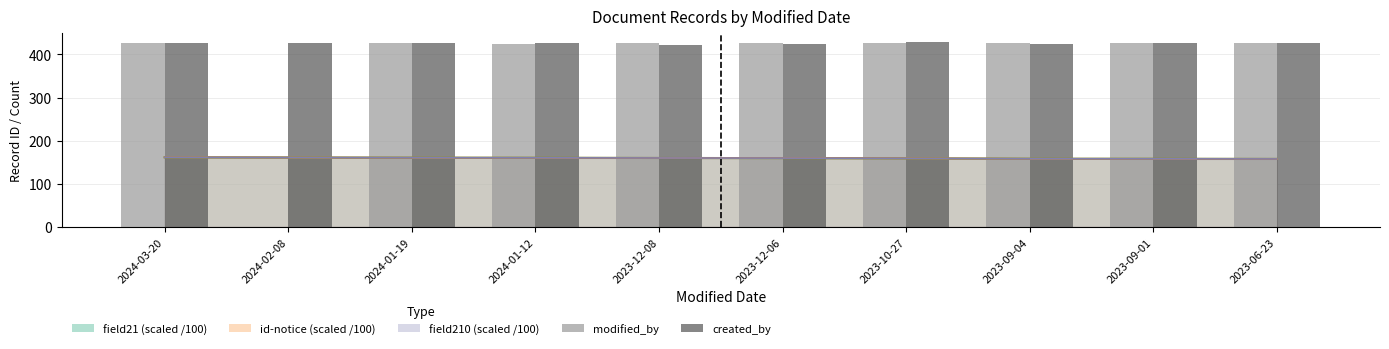

Is the value of modified_by at 2024-02-08 greater than the value of created_by at 2024-01-19?

No